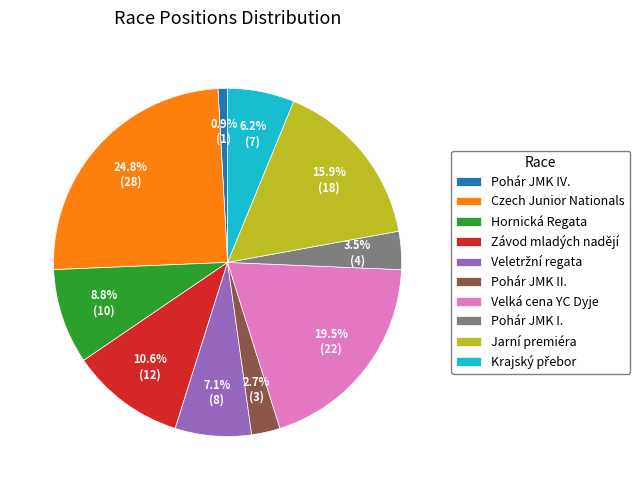

What percentage is the Závod mladých nadějí slice, to the nearest percent?

11%